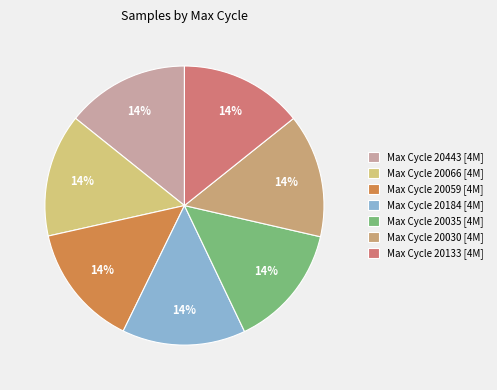

How many slices are in this pie chart?

7